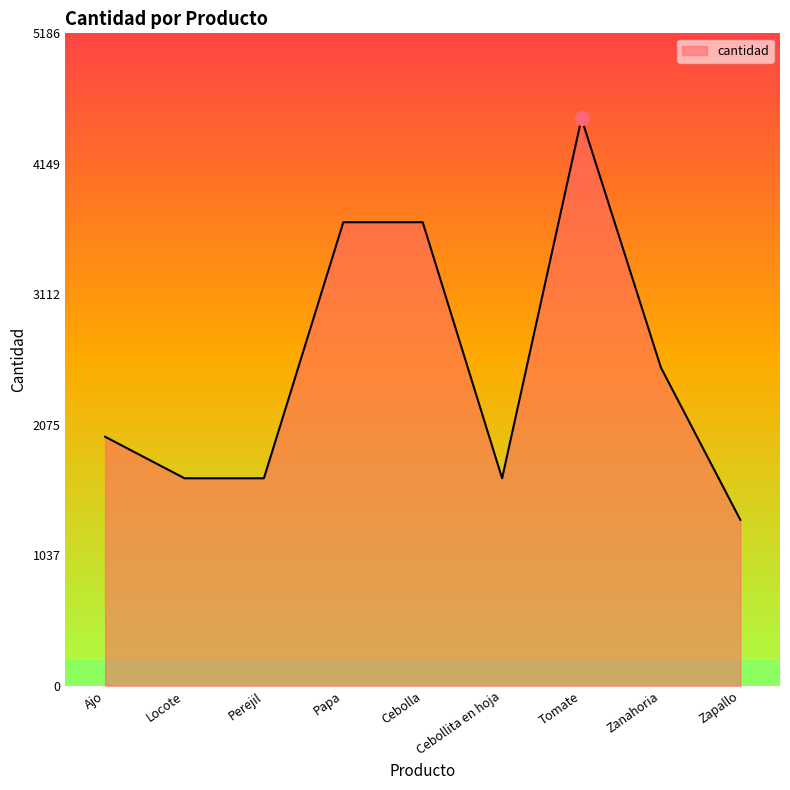

What is the ratio of the value at Cebolla to the value at Zapallo?

2.8